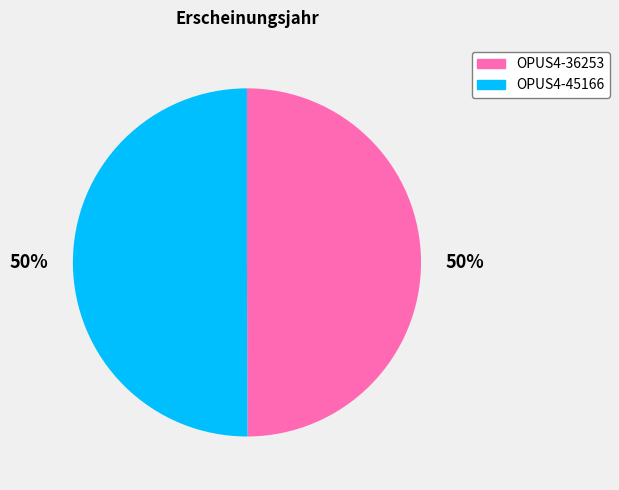

True or false: OPUS4-36253 accounts for 50% of the total.

True